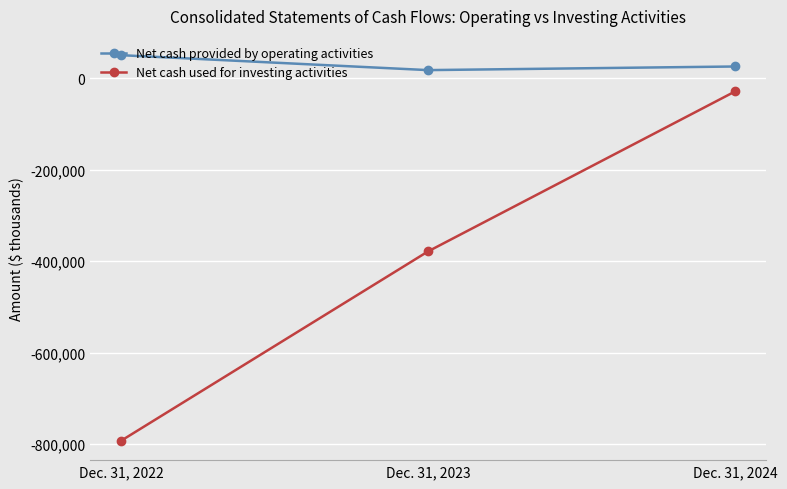

The value of Net cash used for investing activities at Dec. 31, 2022 is -792583. True or false?

True